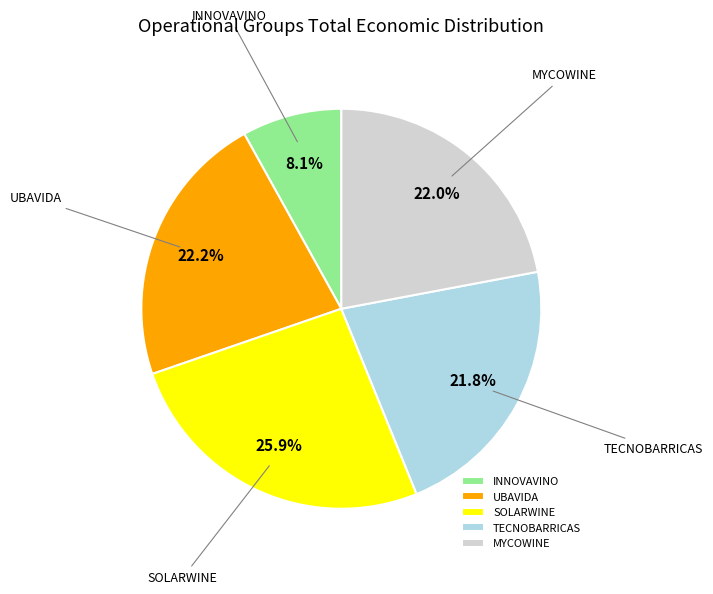

Count the number of slices in the pie.

5